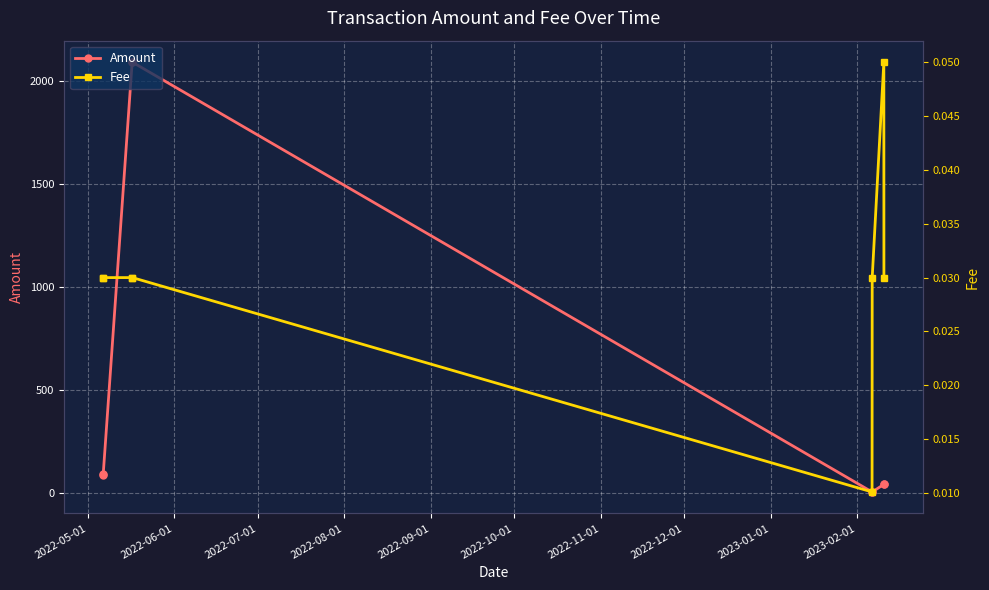

True or false: Amount has more than 2 points higher than both neighbors.

False